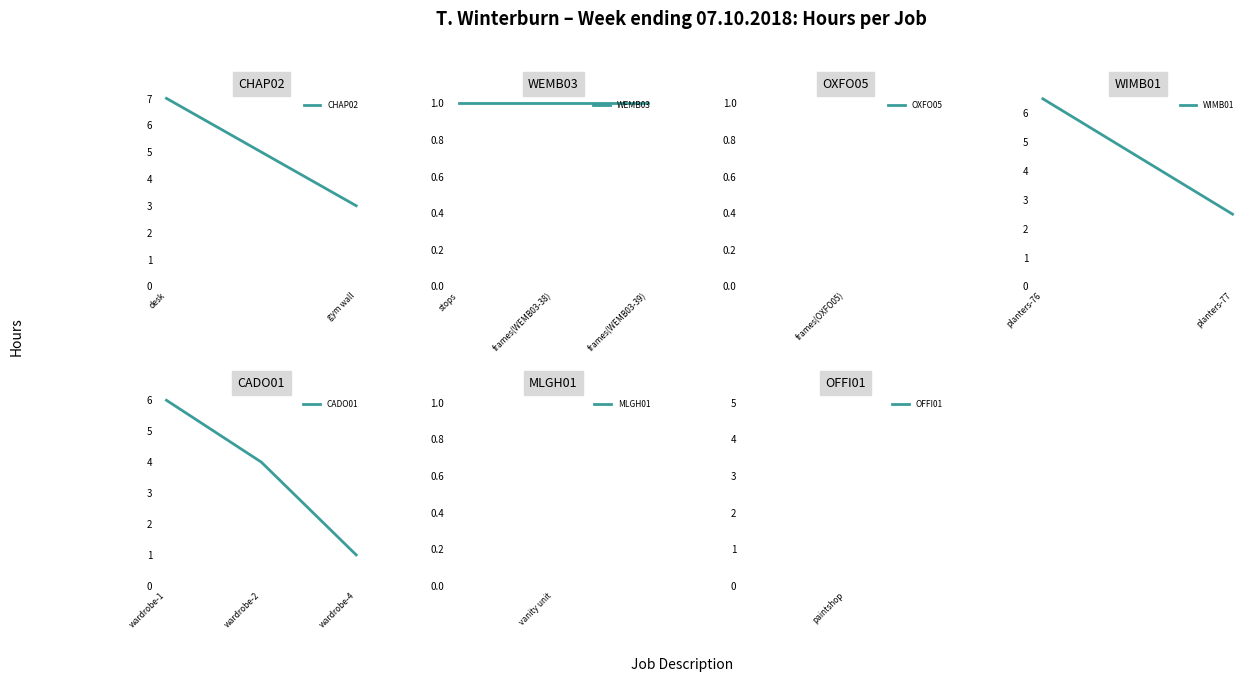

What is the difference between the Basic values at planters-77 and frames(WEMB03-39)?

1.5